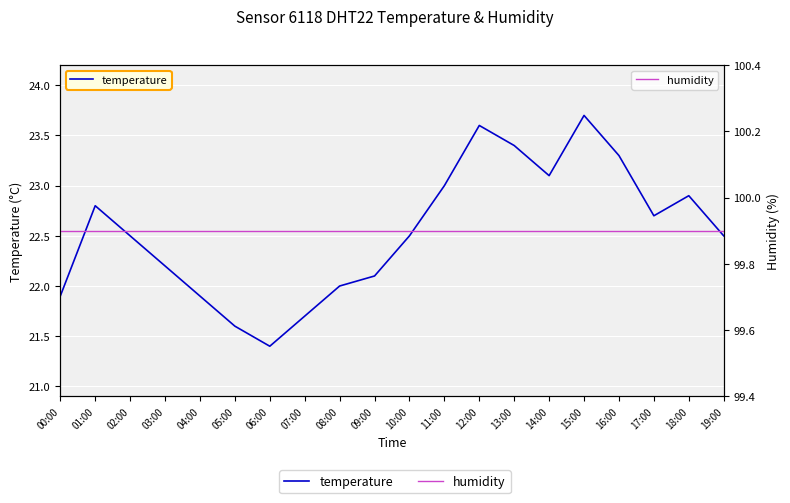

The humidity series shows 38.2 at 11:00. True or false?

False